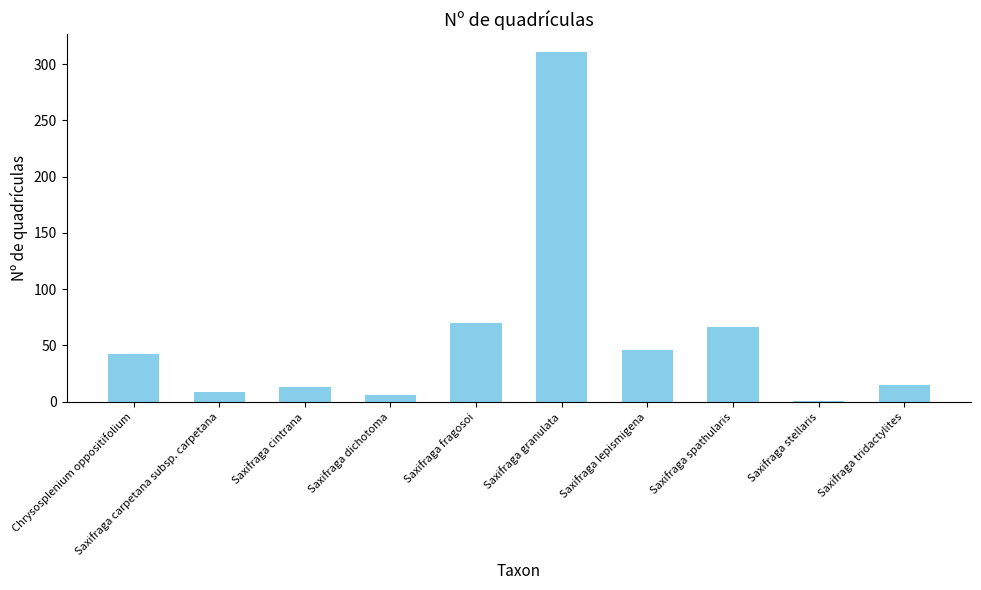

How many bars are there in total?

10